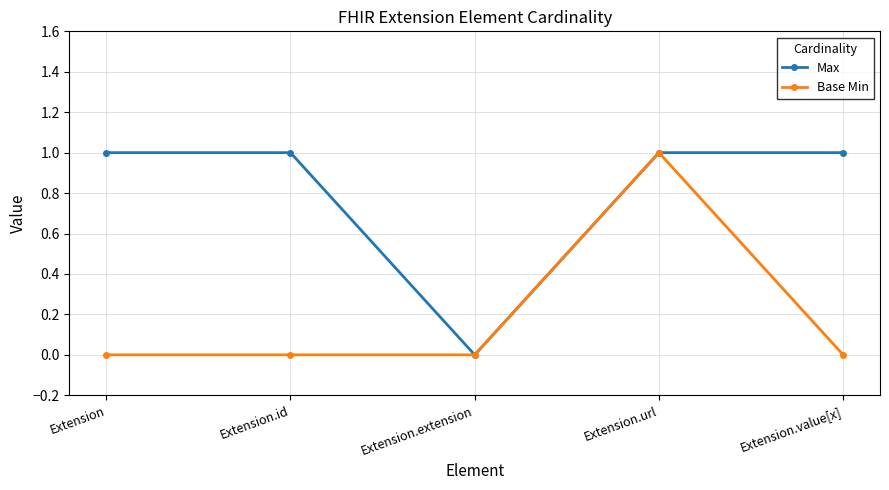

List the series in order of their overall mean, highest first.

Max, Base Min